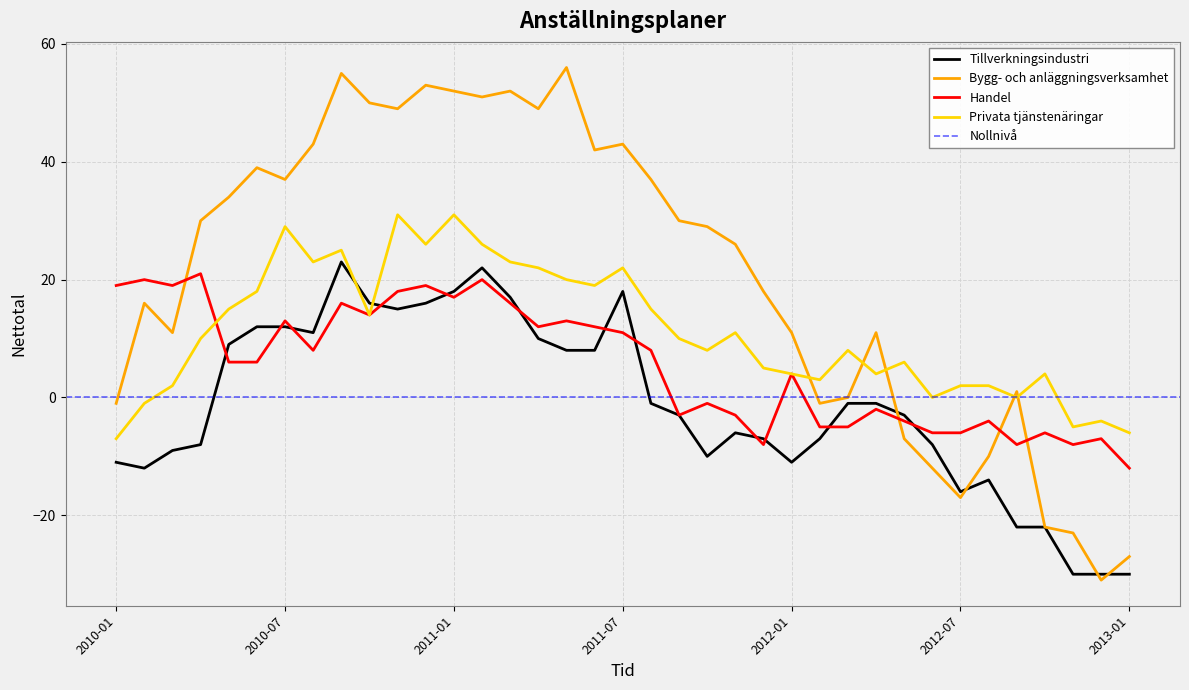

How many intersections are there between Privata tjänstenäringar and Tillverkningsindustri?

2